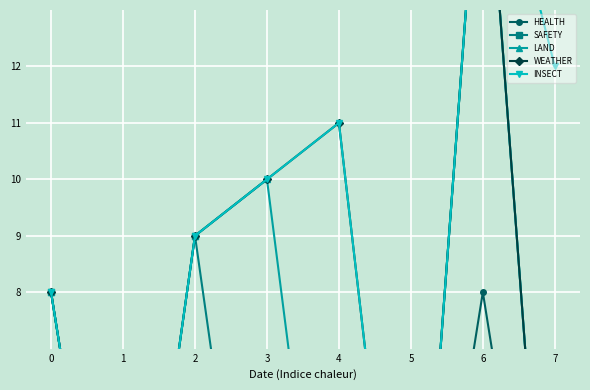

Read the HEALTH value at 6.

8